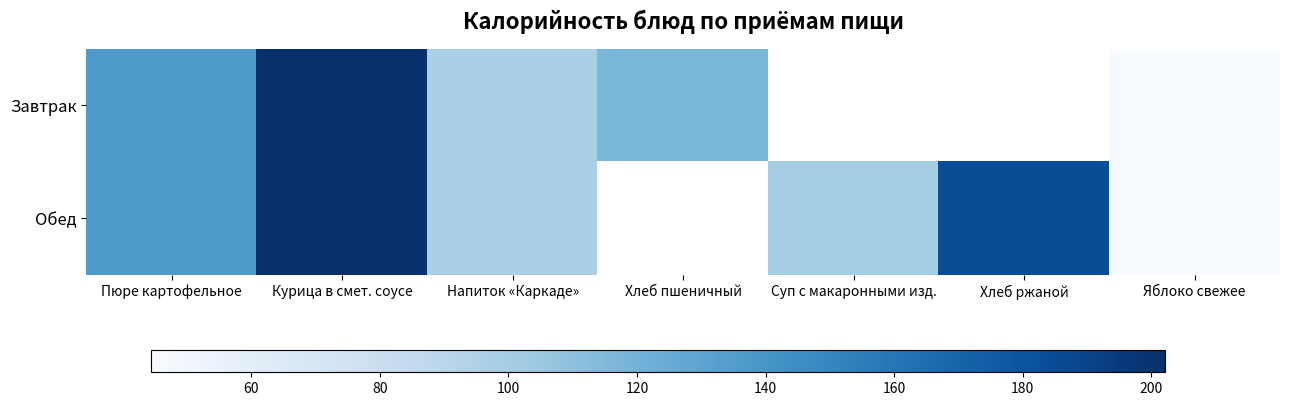

The value of Завтрак at Курица в смет. соусе is 202.1. True or false?

True